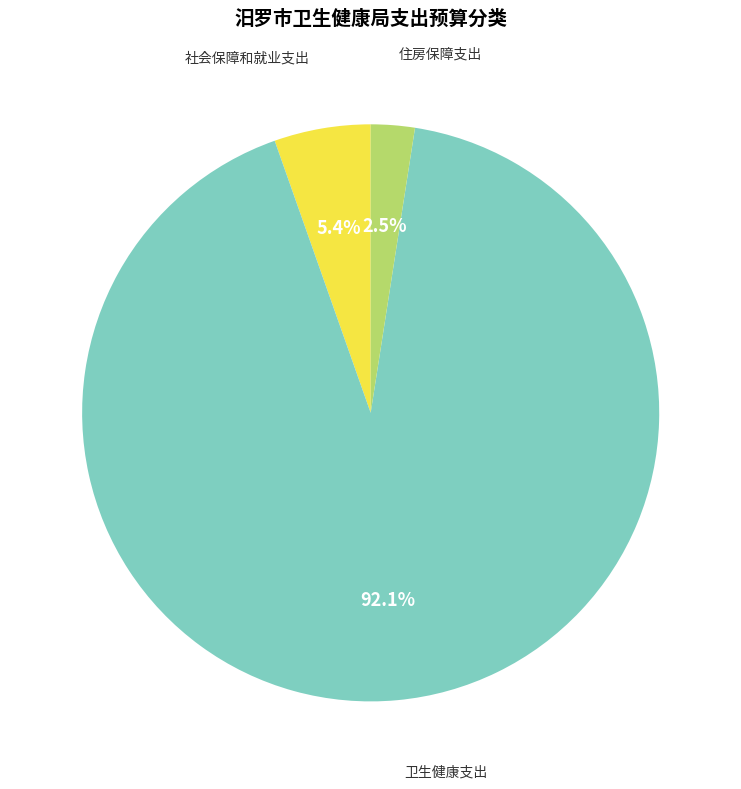

To the nearest percent, what is the average slice percentage?

33%